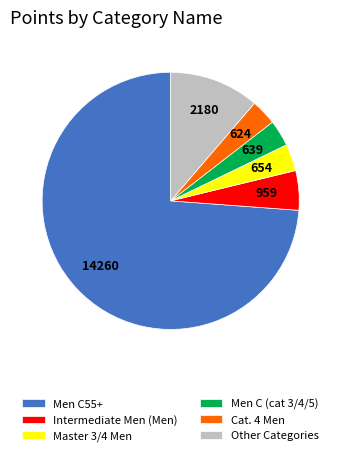

The Men C55+ slice represents 79% of the pie. True or false?

False